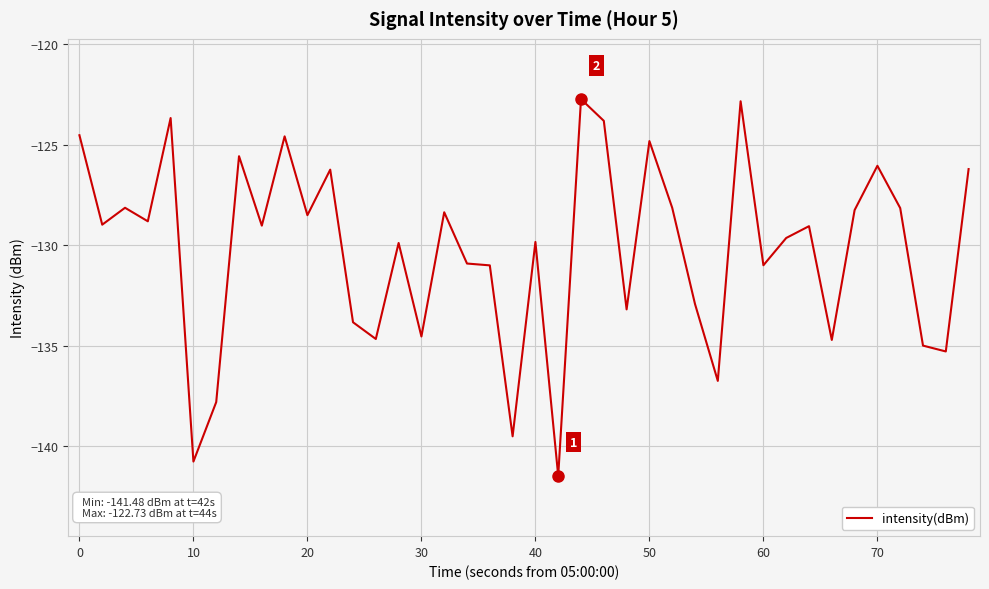

What is the greatest value displayed?

-122.7